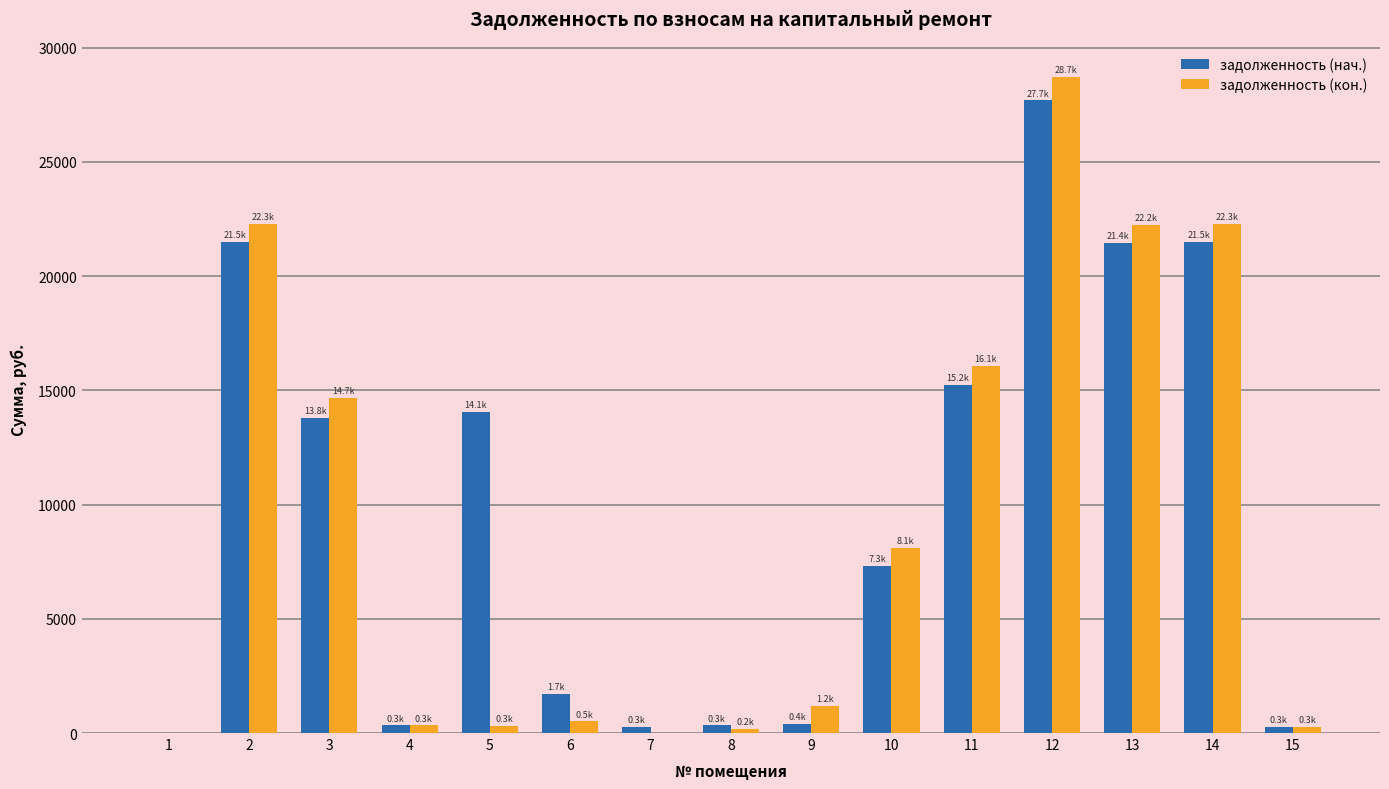

What is the sum of all задолженность (кон.) values?

137076.3